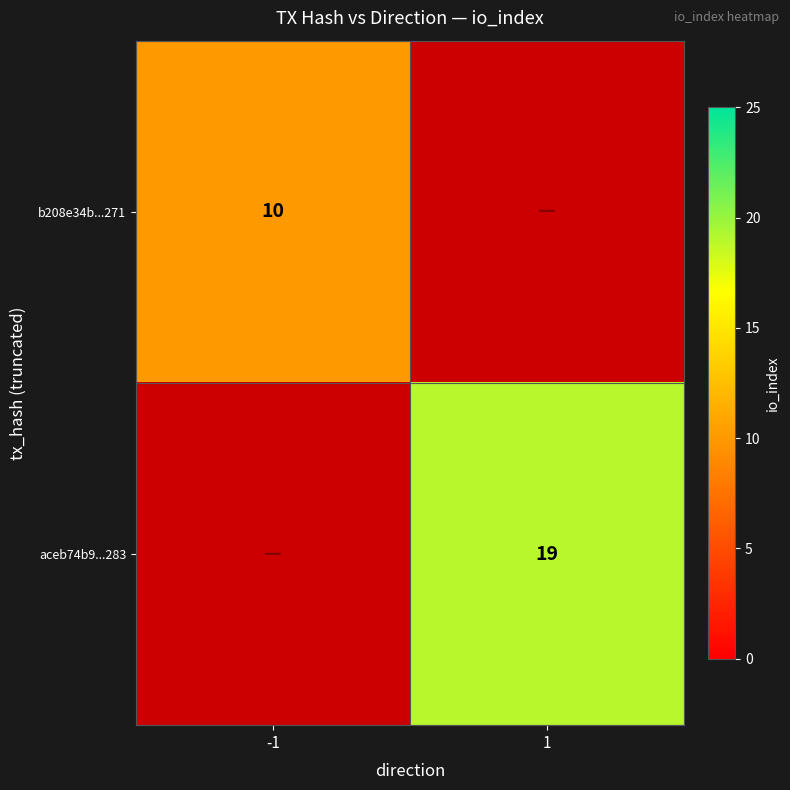

What is the maximum value shown in the chart?

19.0